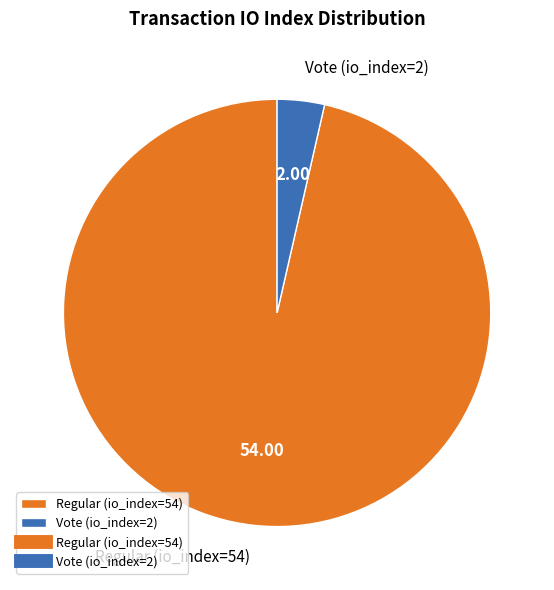

Do Vote (io_index=2) and Regular (io_index=54) together represent more than half of the pie?

Yes